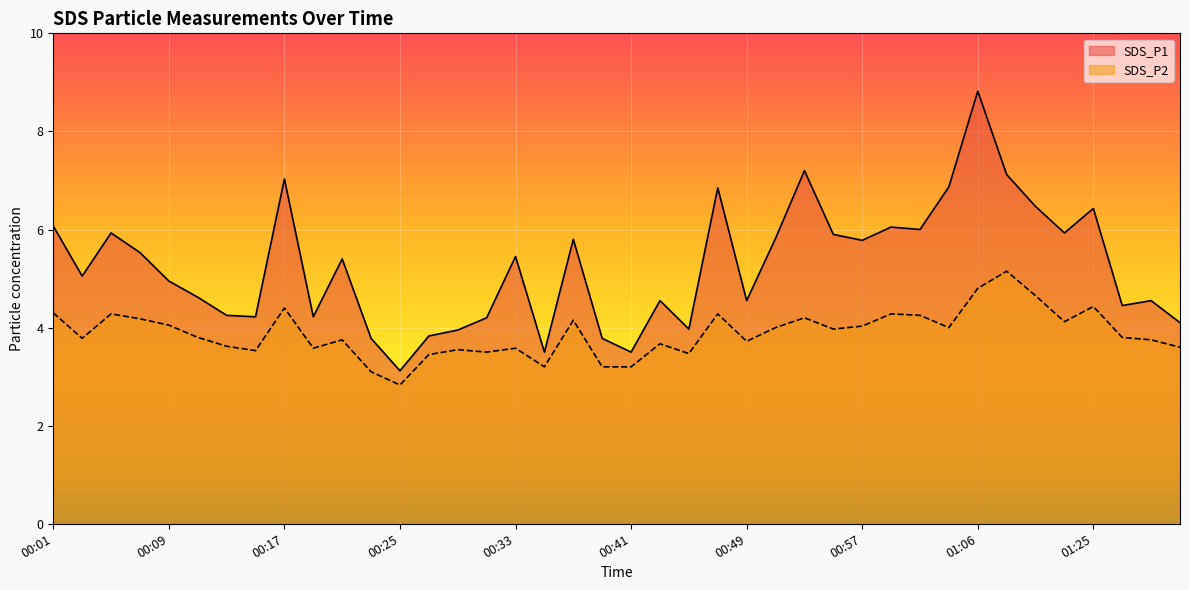

What is the spread (max minus min) of values at 00:11?

0.8